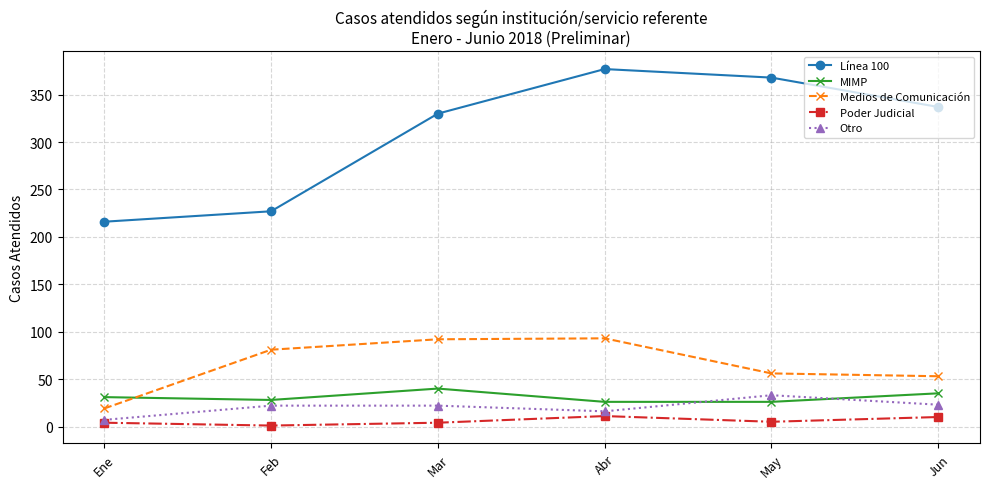

What is the label of the 5th point from the left?

May